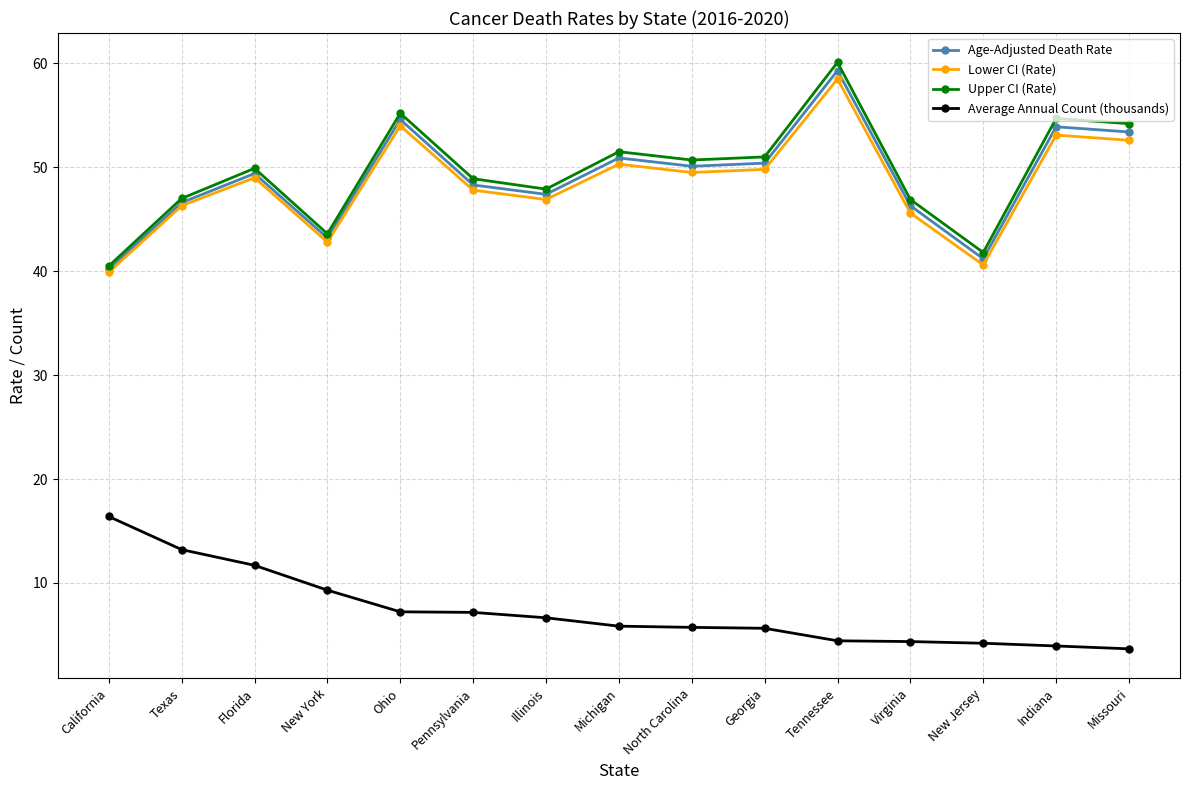

What is the approximate value of Average Annual Count (thousands) at Missouri?

3.7